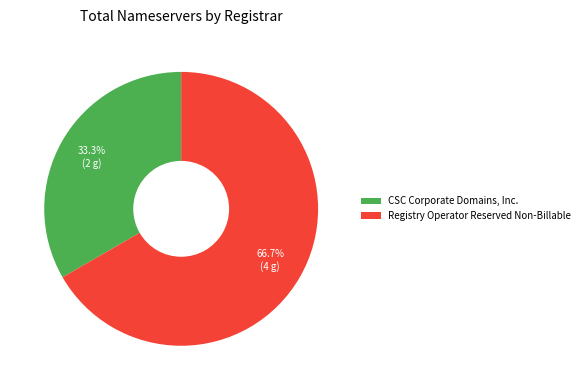

Count the number of slices in the pie.

2